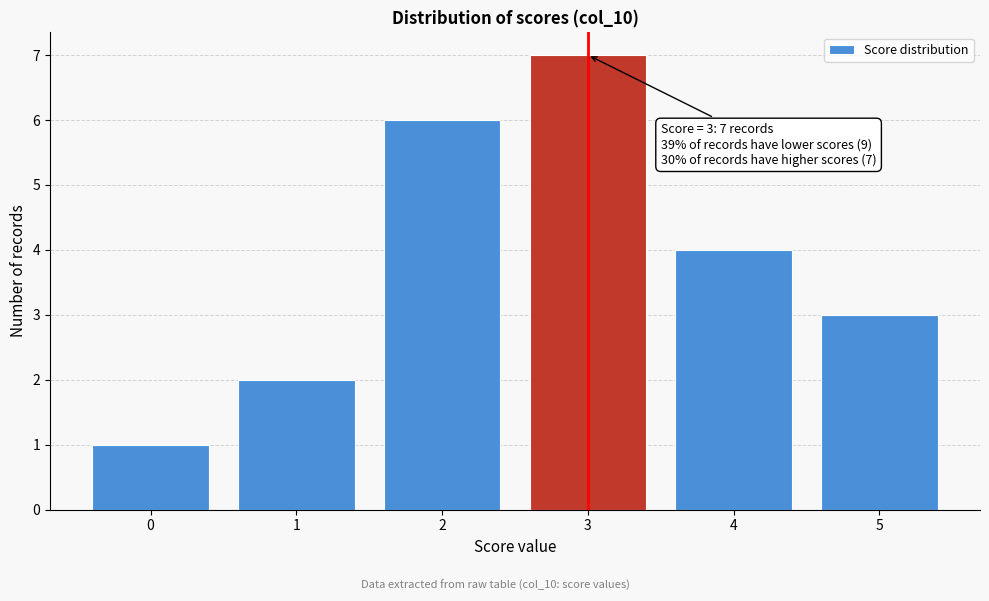

Which range on the x-axis has the tallest bar?

2.5 to 3.5